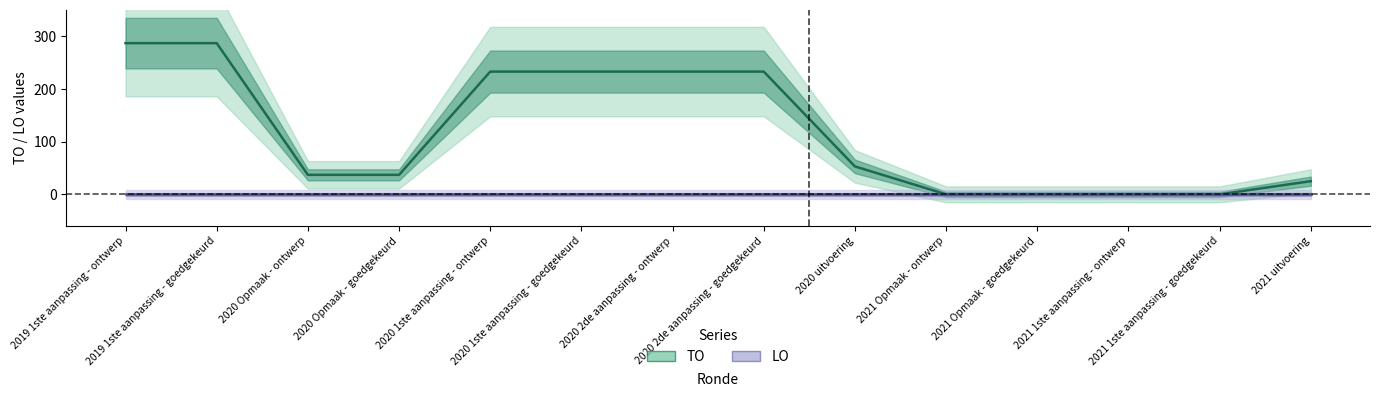

Where does the TO series first go above 53?

2019 1ste aanpassing - ontwerp